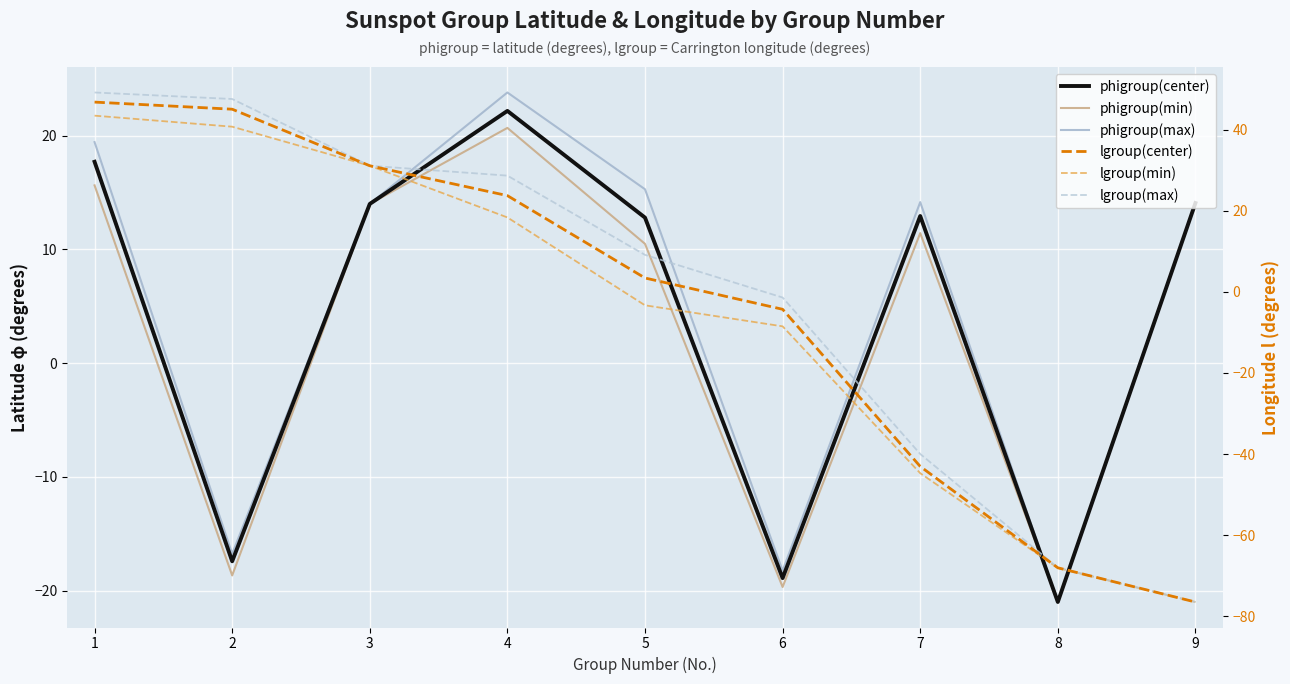

Rank the series by their maximum value, from lowest to highest.

phigroup(min), phigroup(center), phigroup(max), lgroup(min), lgroup(center), lgroup(max)